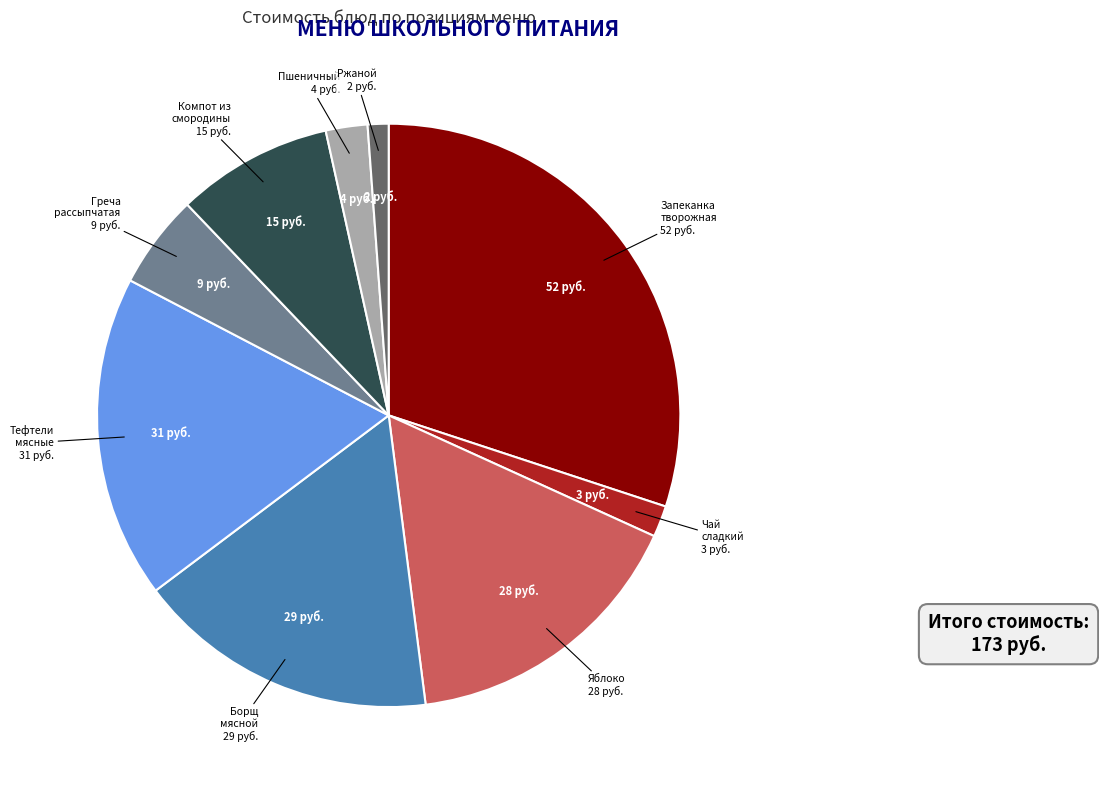

Does any single category account for the majority?

No